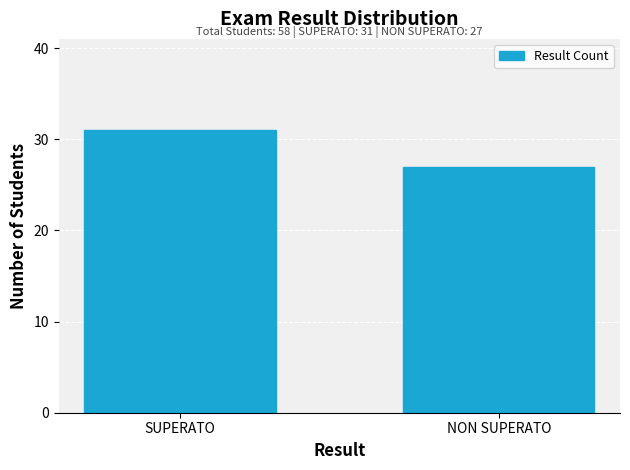

Reading left to right, transcribe all the data shown in this chart.

31	27